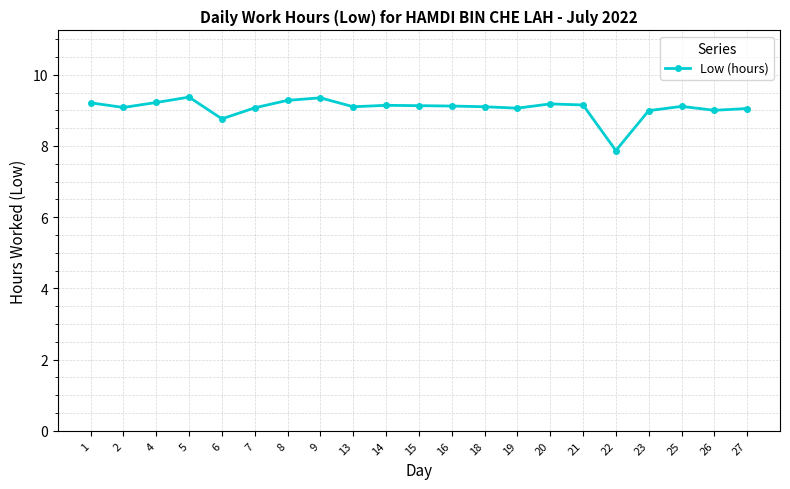

Is it true that the value at 18 is 5.1?

False